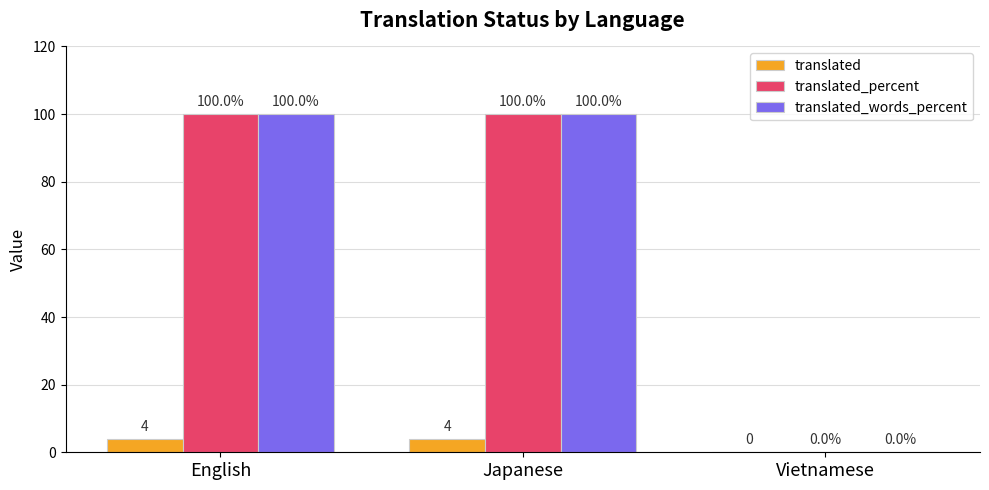

What is the average value of the translated_words_percent series?

67